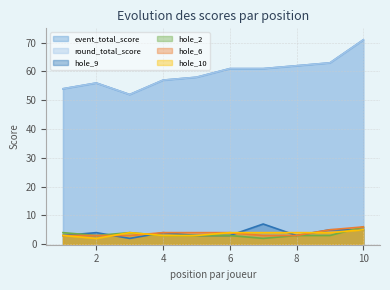

True or false: hole_10 has a value of 7 at 9.

False